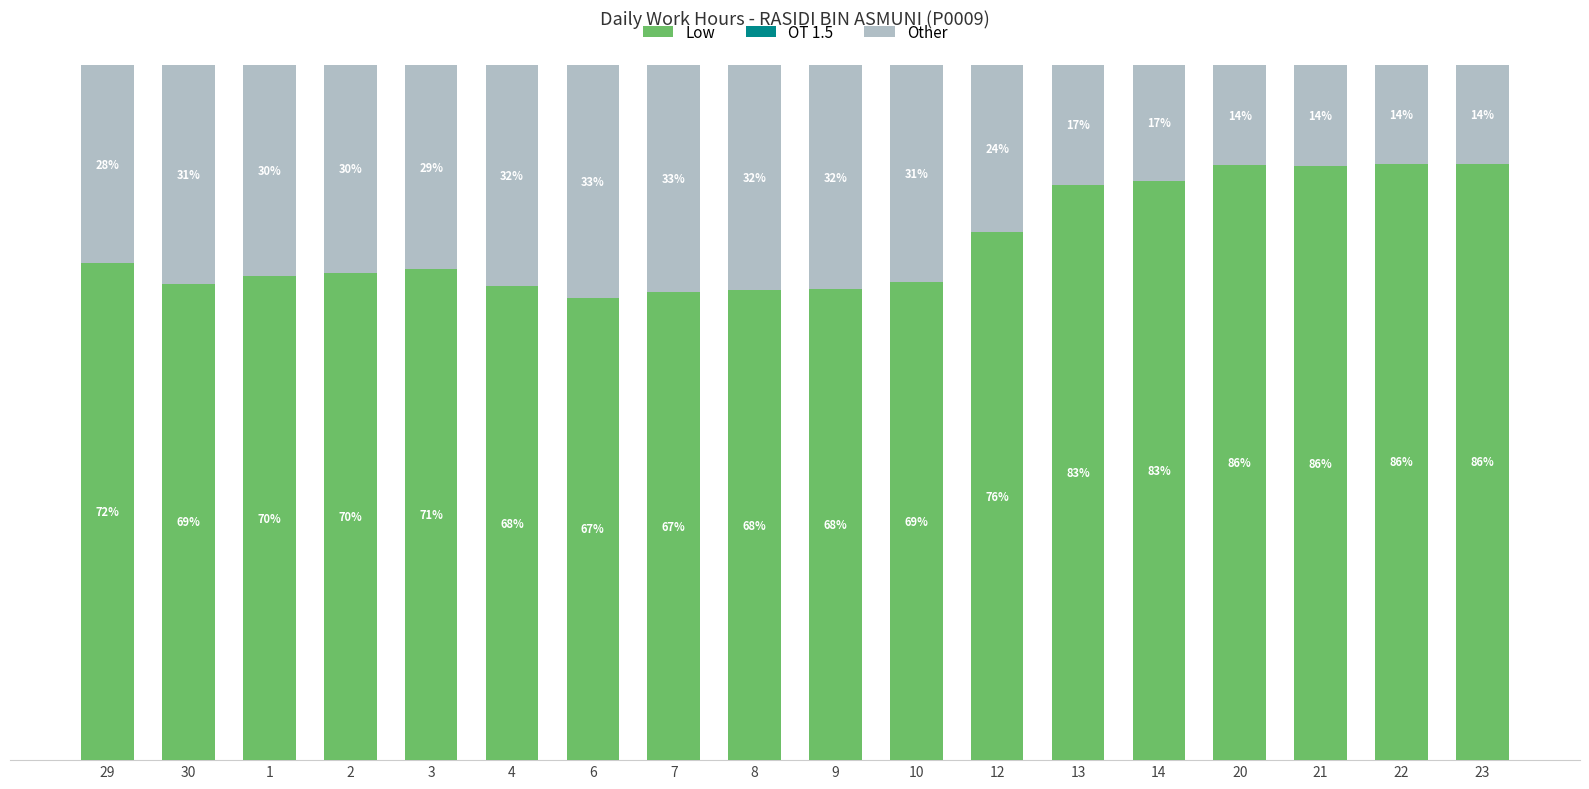

Does the chart contain stacked bars?

Yes